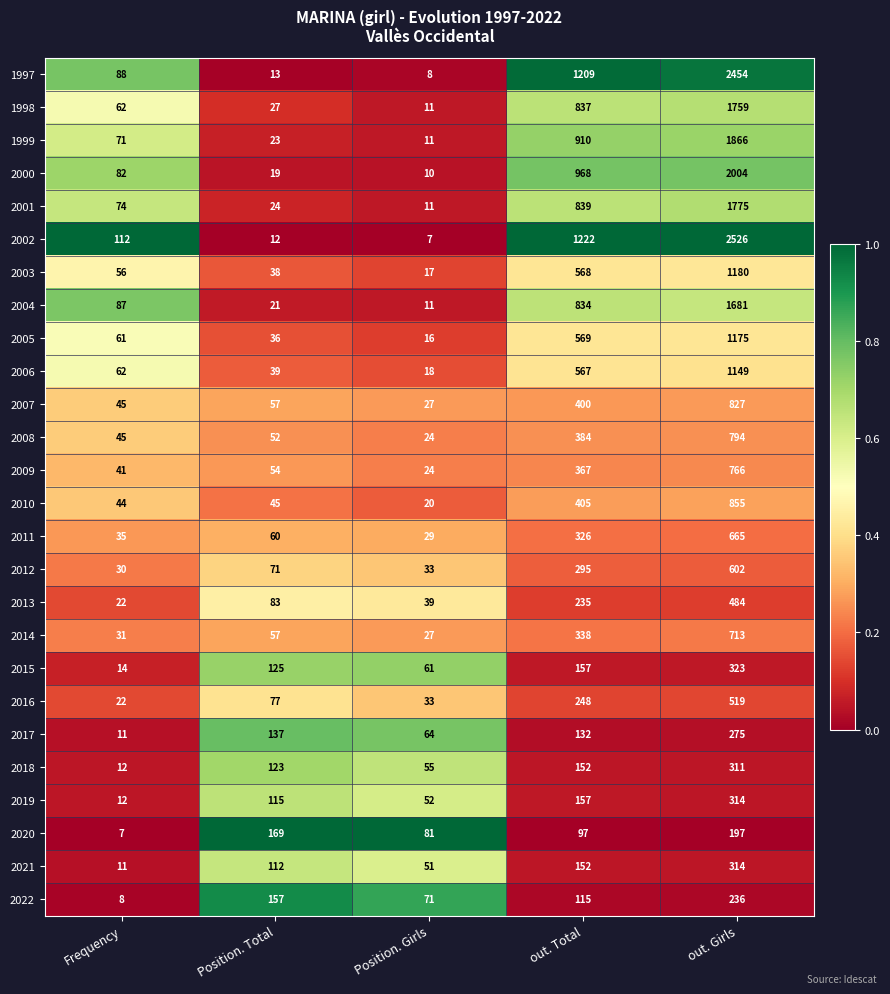

The value of 2018 at out. Girls is 82. True or false?

False